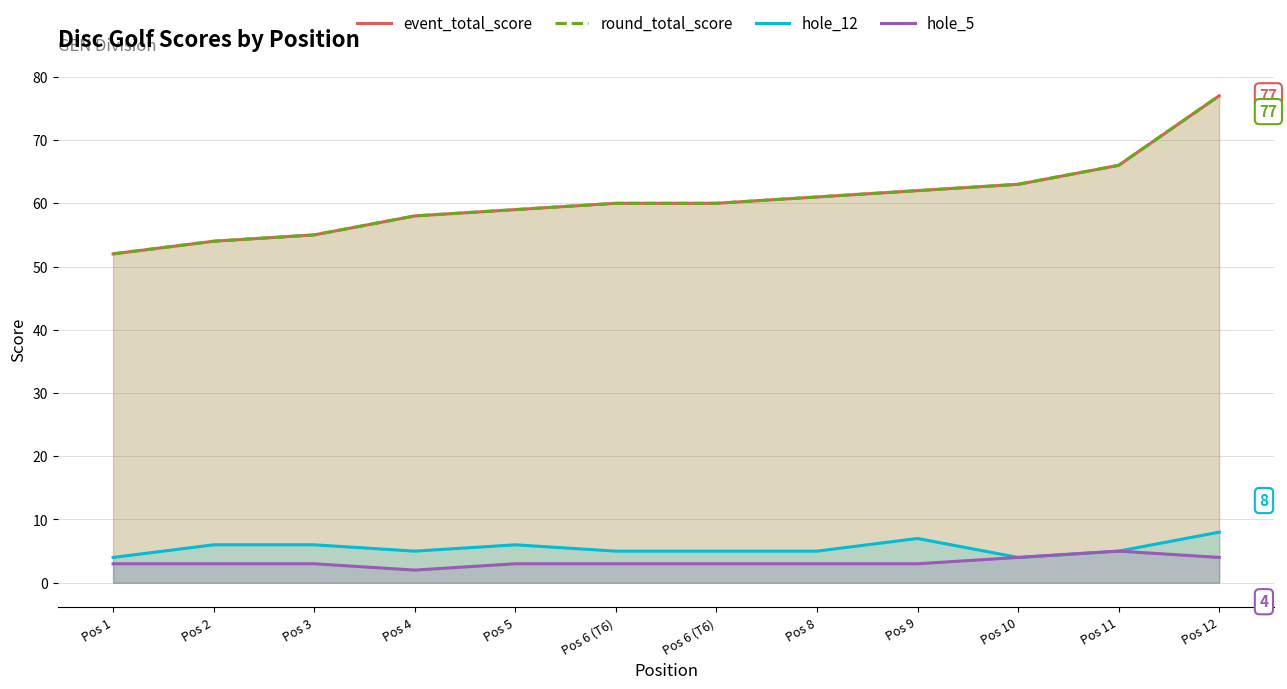

True or false: event_total_score and hole_12 intersect in this chart.

False